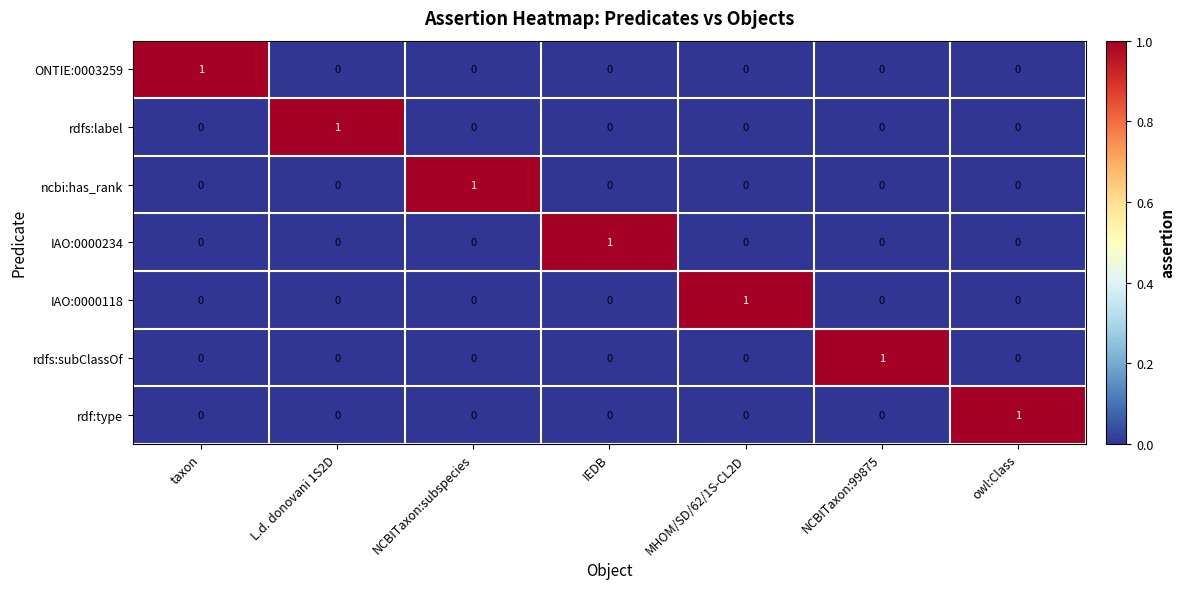

Is it true that rdf:type equals 0 at NCBITaxon:99875?

True